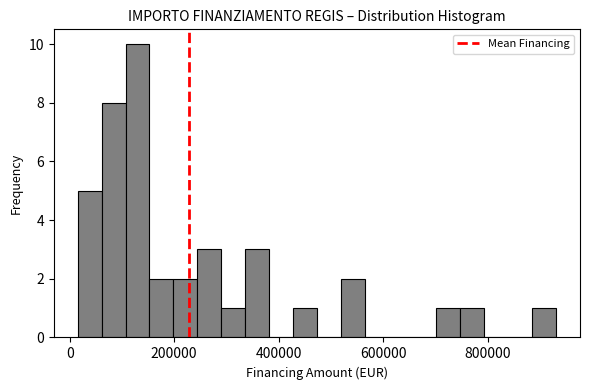

Read against the x-axis, roughly where is the centre of the tallest bar?

120000